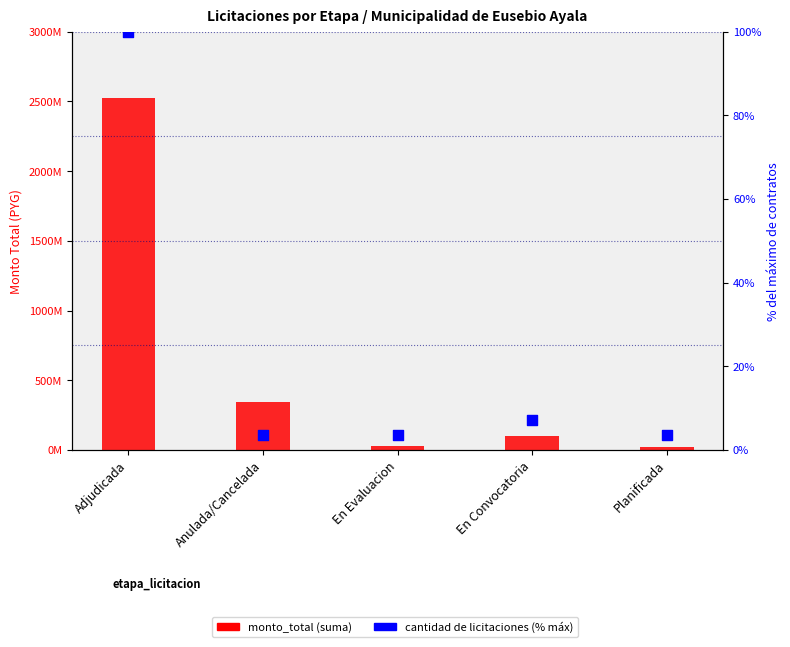

Which series contains the highest Y value?

monto_total (sum)